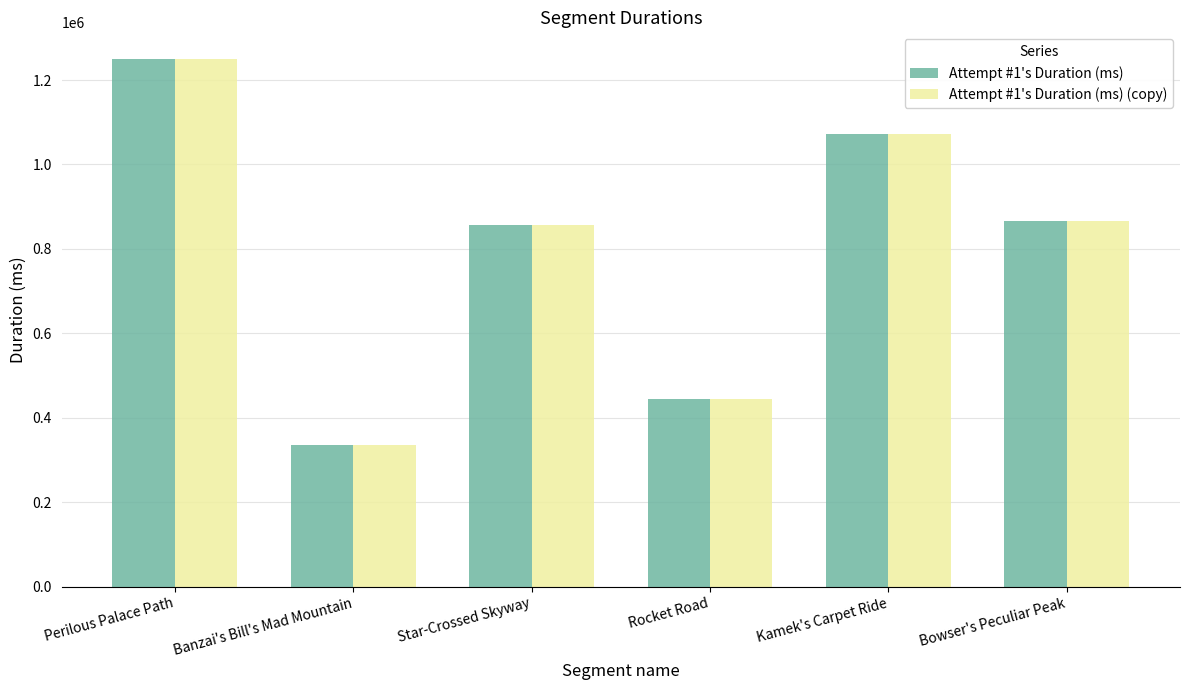

At which label does Attempt #1's Duration (ms) (copy) first exceed 865704?

Perilous Palace Path